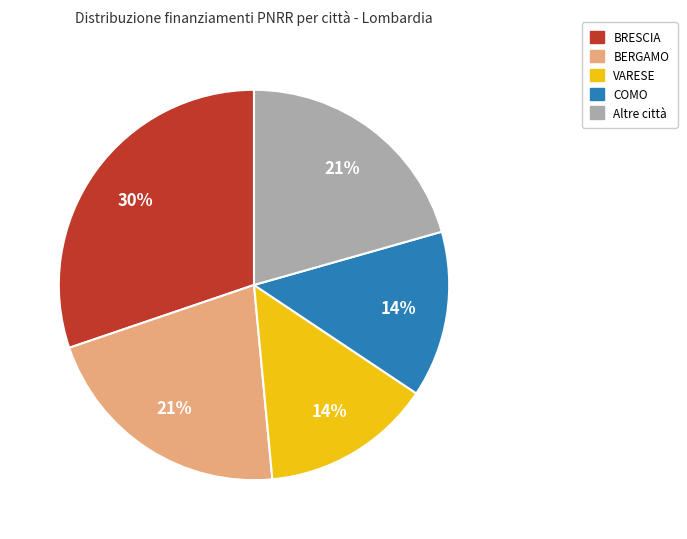

How many slices are in this pie chart?

5